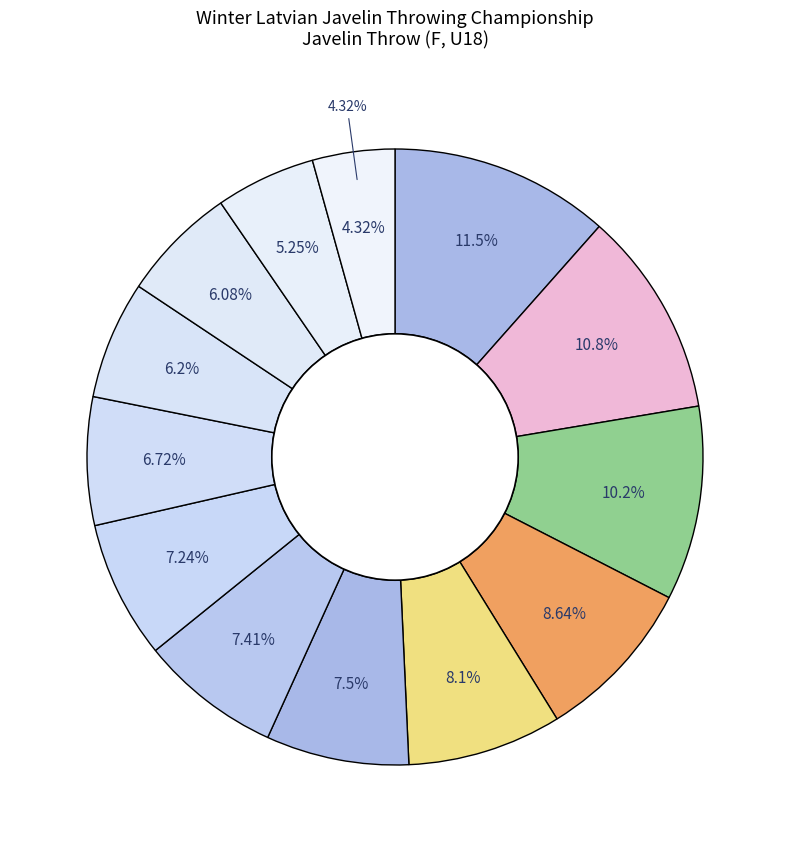

How many slices are in this pie chart?

13